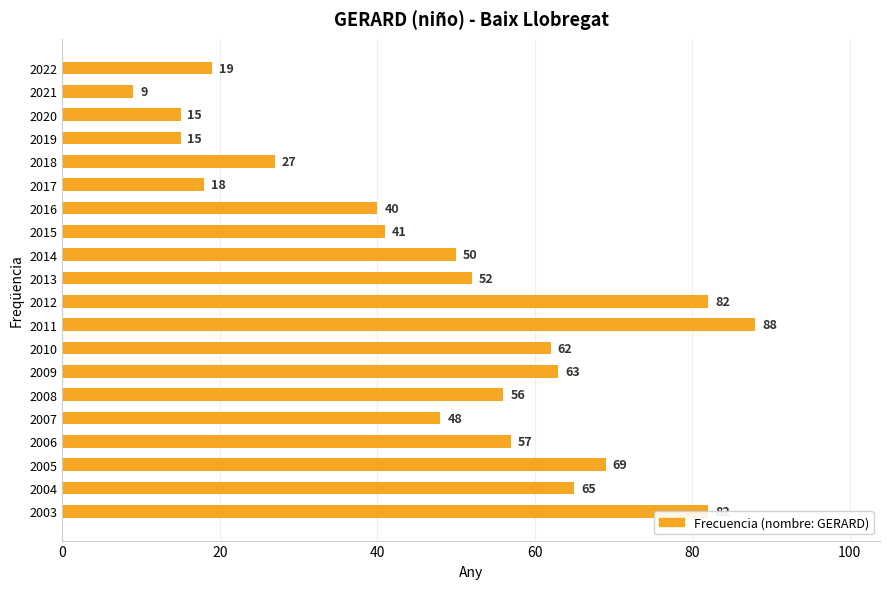

What is the greatest value displayed?

88